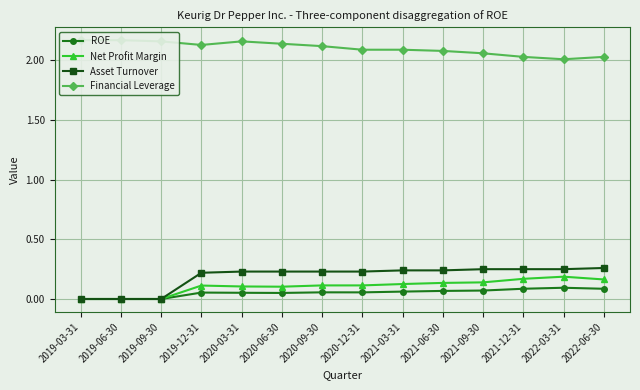

Reading left to right, extract all data points from this chart.

ROE: 0.0	0.0	0.0	0.1	0.1	0.1	0.1	0.1	0.1	0.1	0.1	0.1	0.1	0.1
Net Profit Margin: 0.0	0.0	0.0	0.1	0.1	0.1	0.1	0.1	0.1	0.1	0.1	0.2	0.2	0.2
Asset Turnover: 0.0	0.0	0.0	0.2	0.2	0.2	0.2	0.2	0.2	0.2	0.2	0.2	0.2	0.3
Financial Leverage: 2.2	2.2	2.2	2.1	2.2	2.1	2.1	2.1	2.1	2.1	2.1	2.0	2.0	2.0